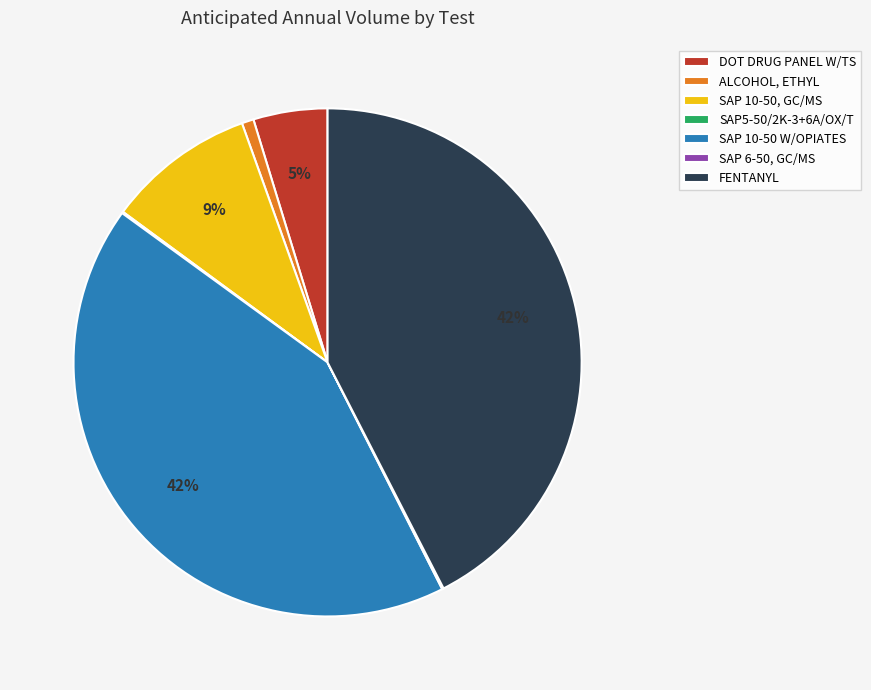

What percentage is the SAP 10-50, GC/MS slice, to the nearest percent?

9%